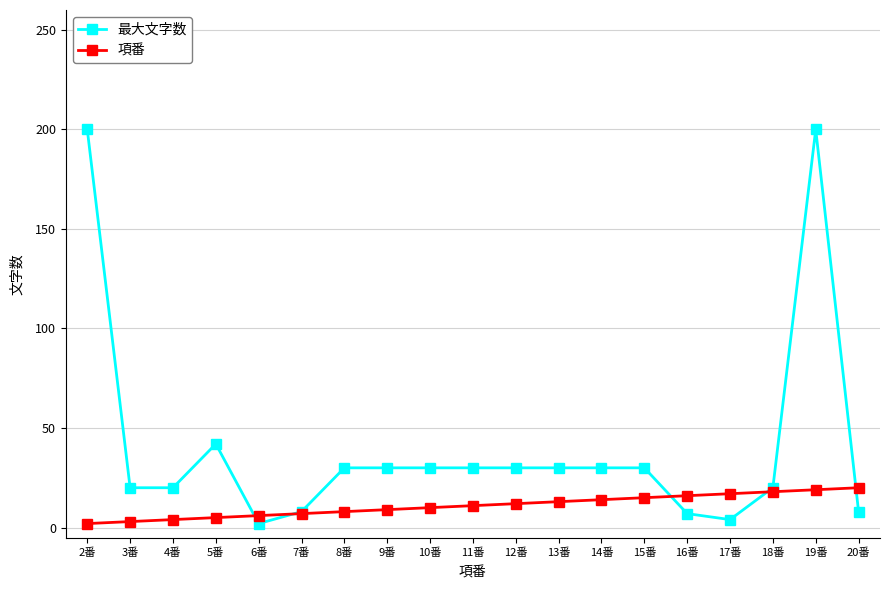

The 最大文字数 series shows 30 at 9番. True or false?

True